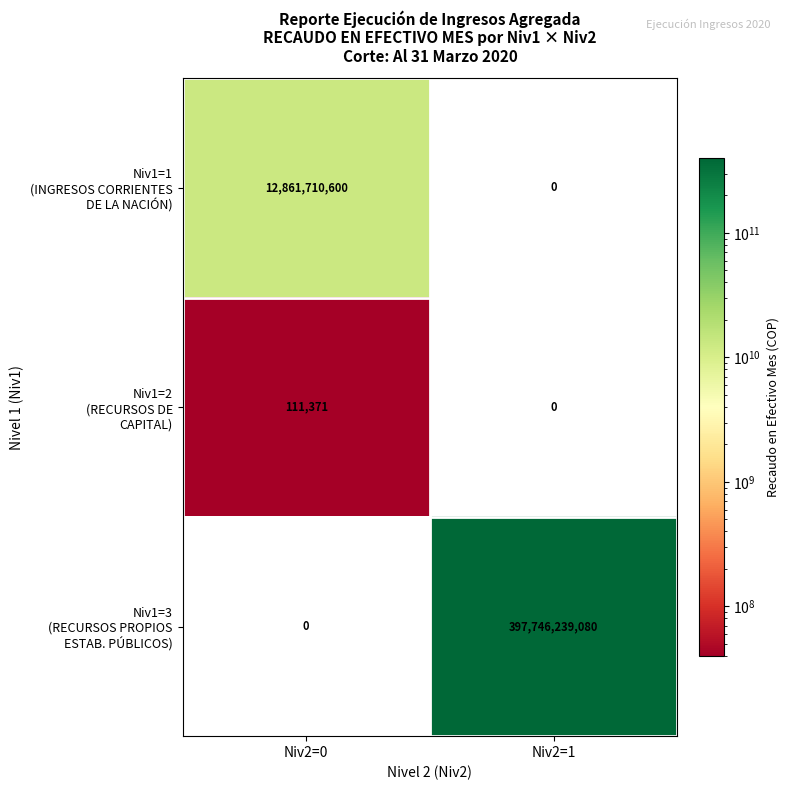

At which category is the sum across all series the highest?

Niv2=1